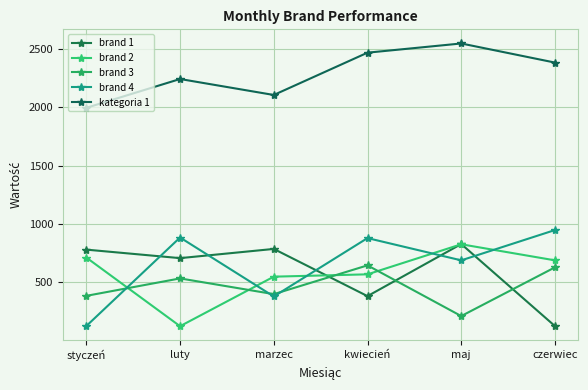

What is the value of the brand 3 point at the 6th from the left?

627.0